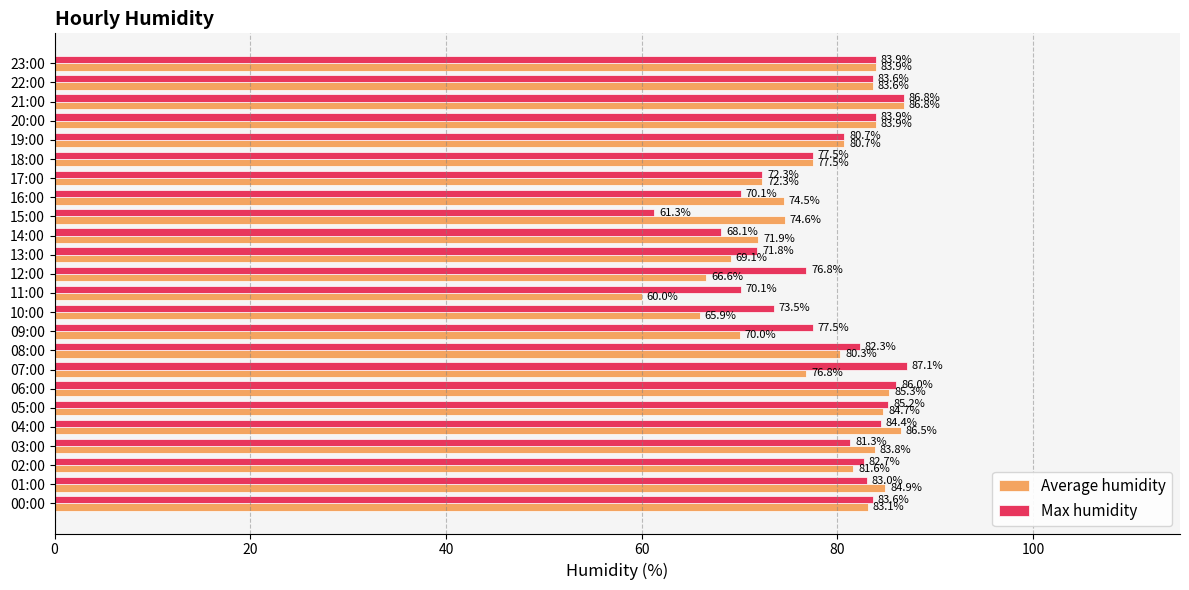

List the series in order of their overall mean, lowest first.

Average humidity, Max humidity